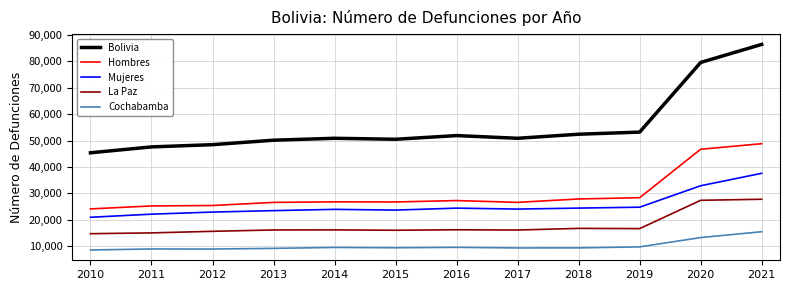

At which category is the sum across all series the highest?

2021